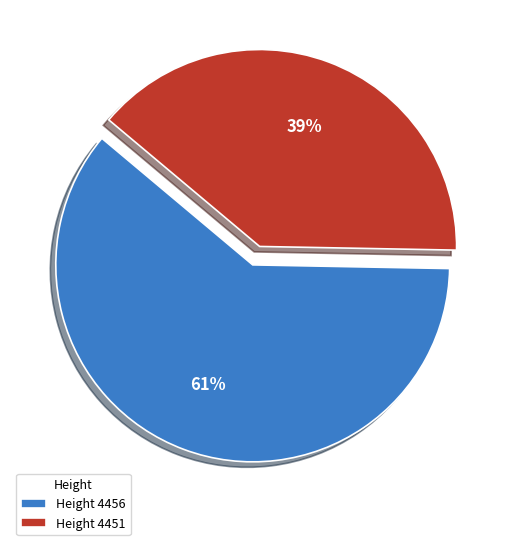

Does any single category account for the majority?

Yes